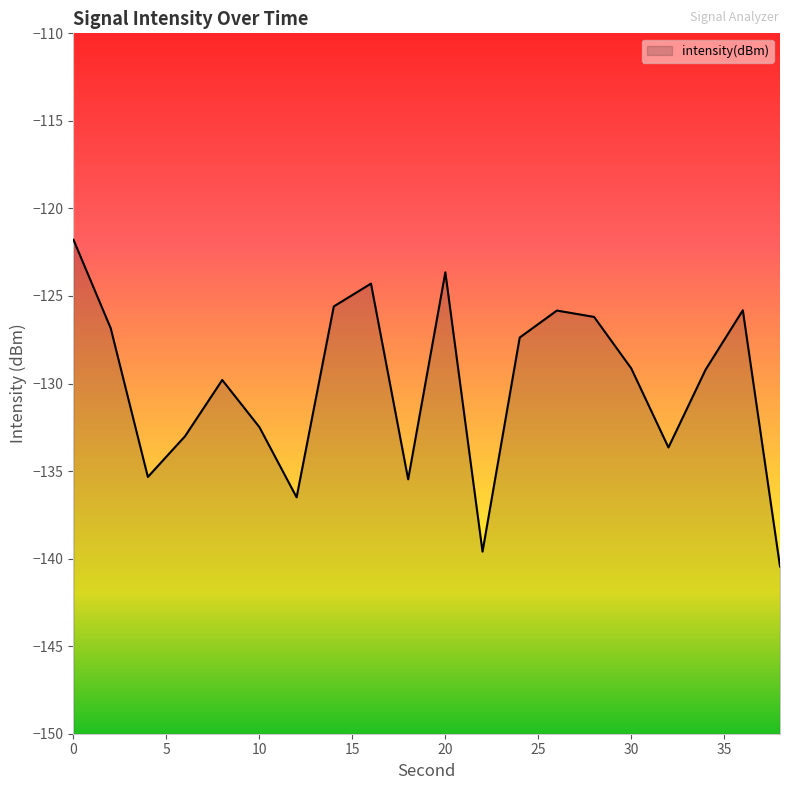

How many interior local valleys (lower than both neighbors) does the data have?

5